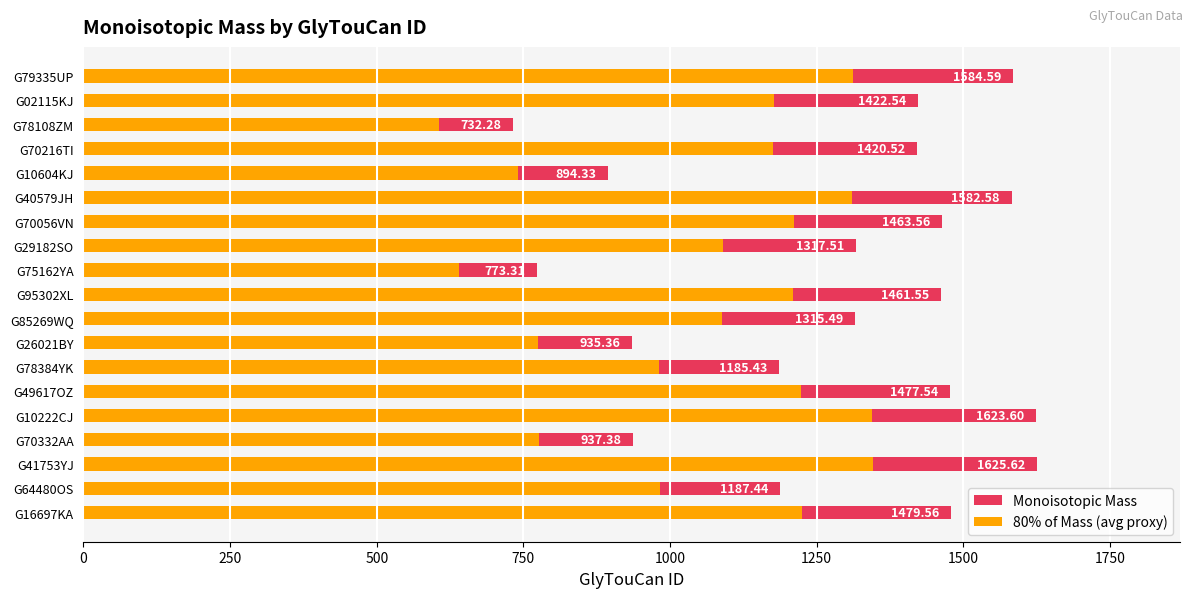

True or false: 80% of Mass (avg proxy) has a value of 1530.4 at G70216TI.

False